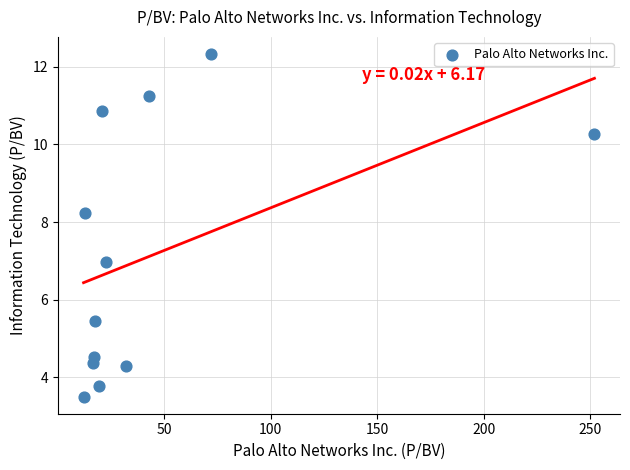

What is the range of Y values (max minus min)?

8.8